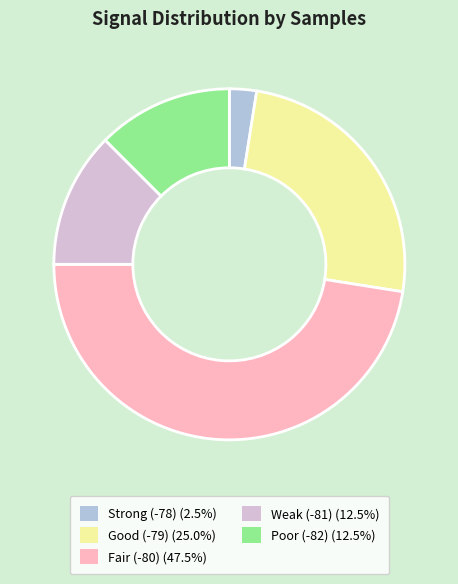

Is there any slice that represents more than half of the pie?

No